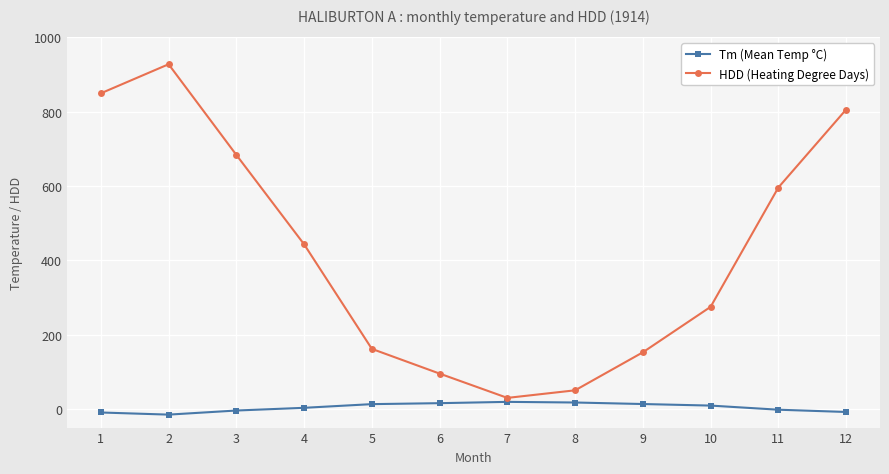

What is the difference between the highest and lowest values at 12?

813.9